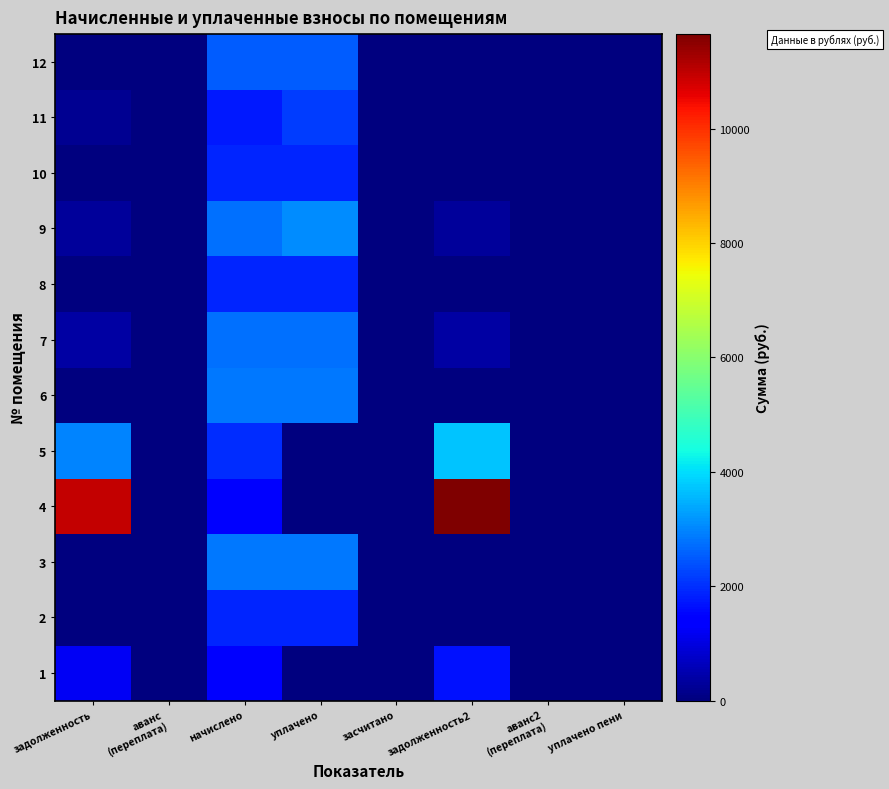

Rank the series at аванс (переплата) from lowest to highest value.

1, 2, 3, 4, 5, 6, 7, 8, 9, 10, 11, 12